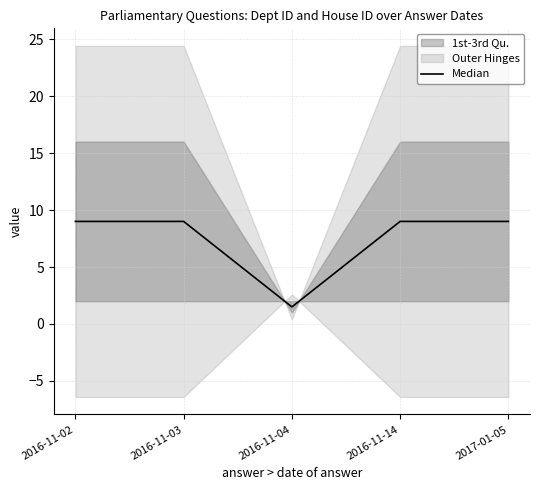

At which category does the chart reach its peak across all series?

2016-11-02